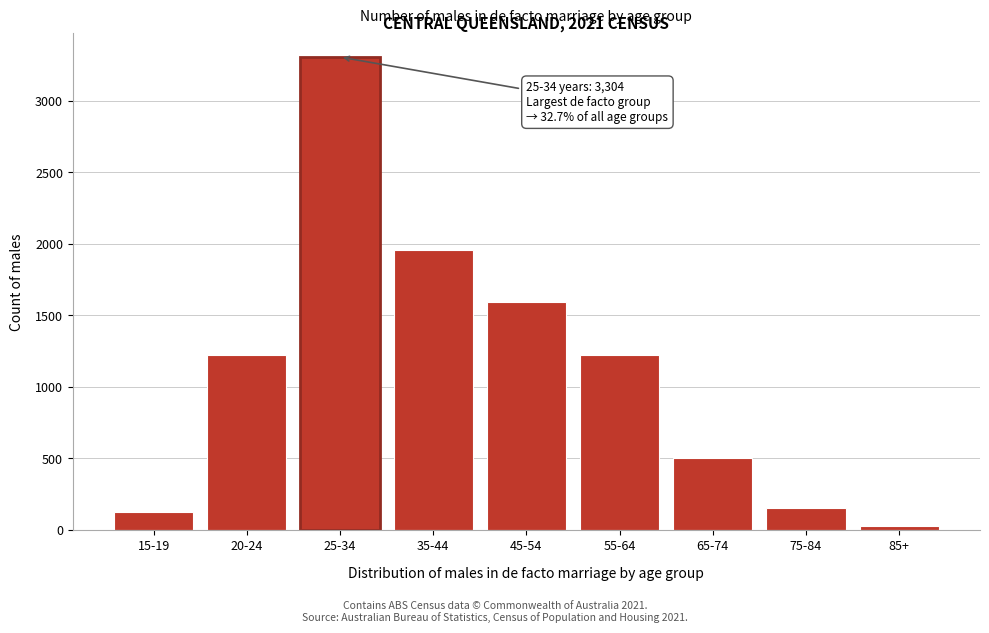

What is the label of the 4th bar from the left?

35-44